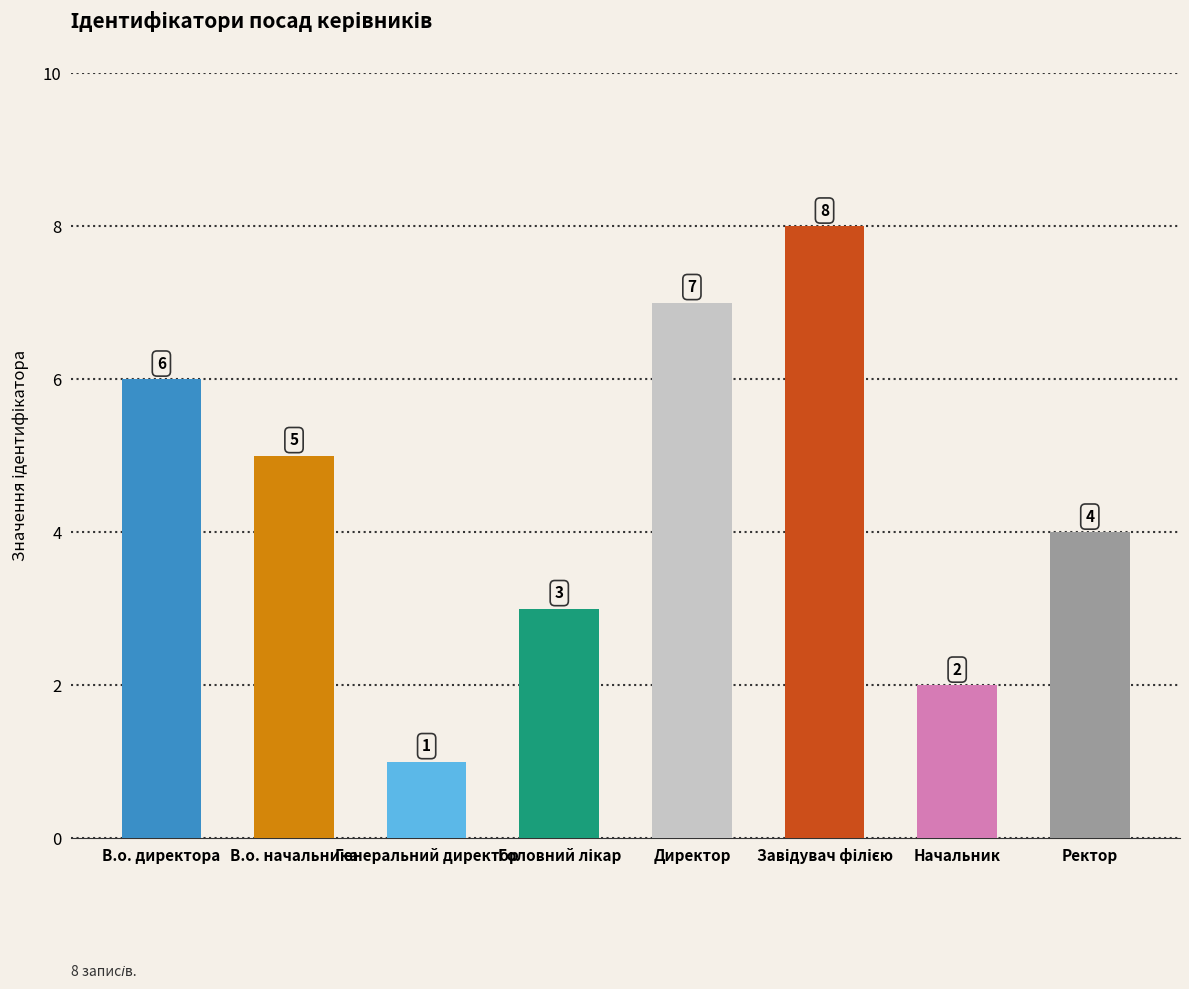

Approximately how many times larger is the value at В.о. директора compared to Начальник?

3.0